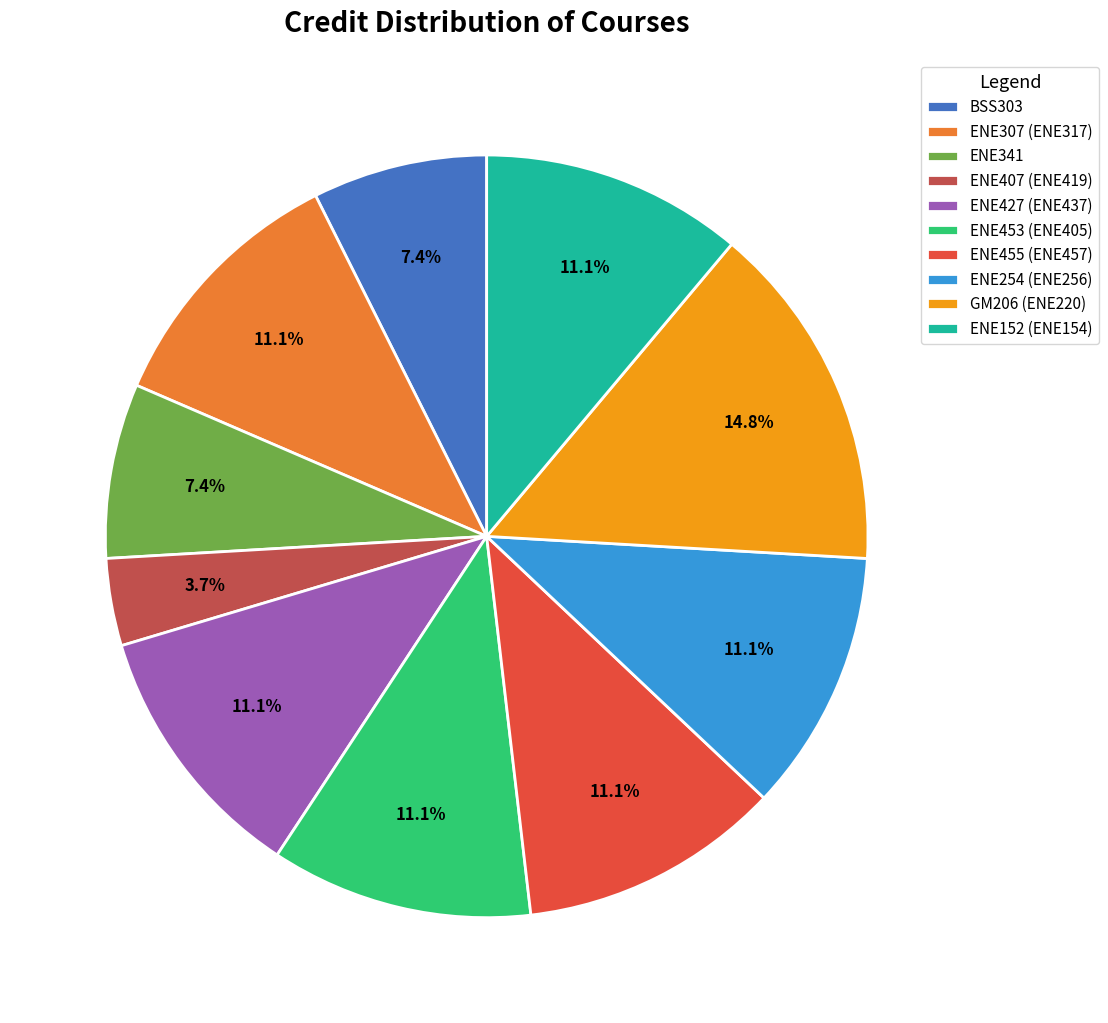

What is the smallest slice in the pie chart?

ENE407 (ENE419)